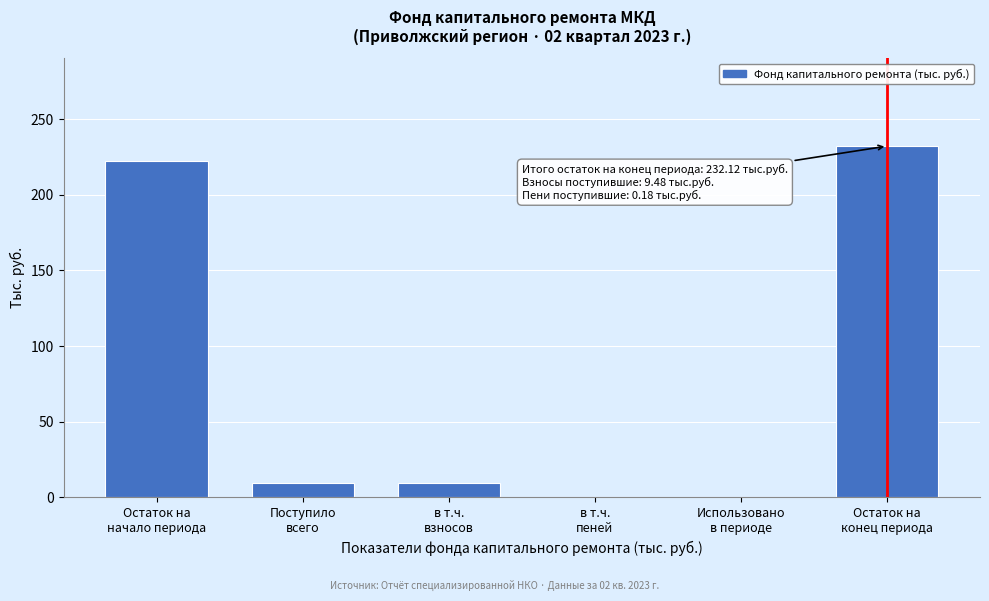

What is the greatest value displayed?

232.1